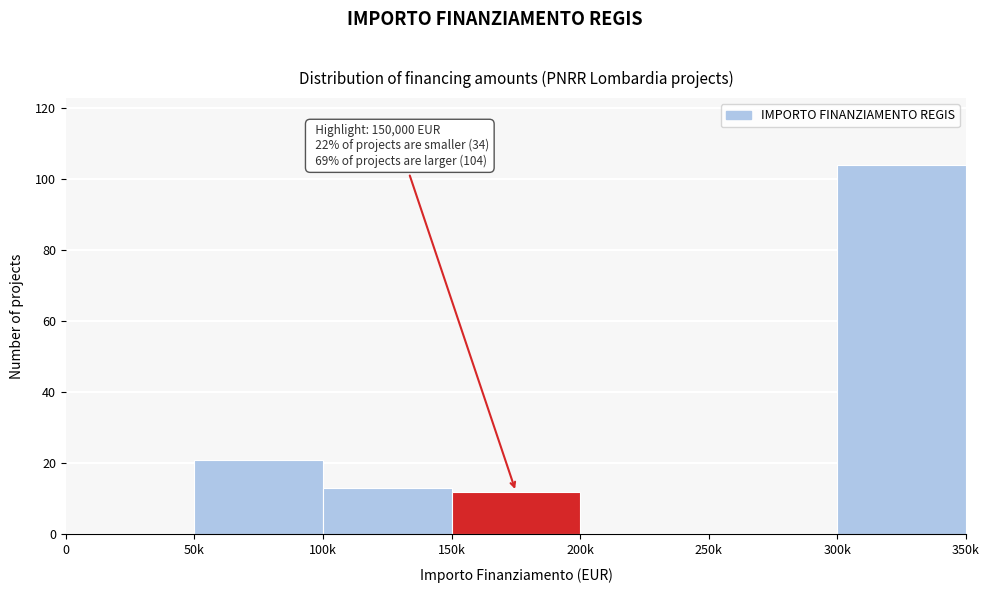

Reading right to left, what are all the values shown in this chart?

300k=104	250k=0	200k=0	150k=12	100k=13	50k=21	0=0